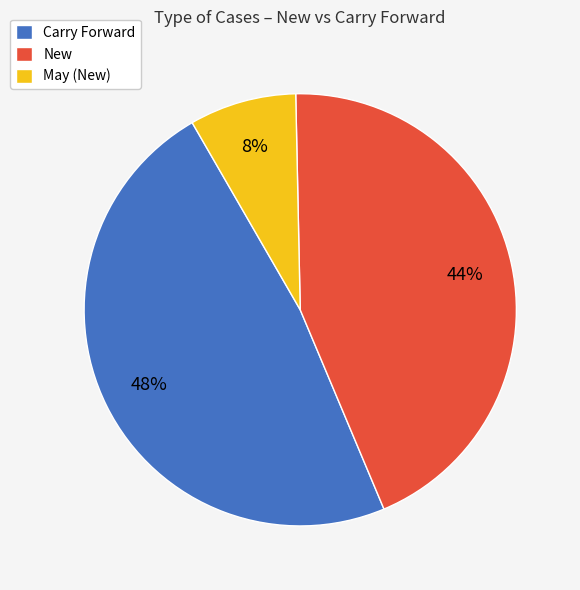

Does any single category account for the majority?

No